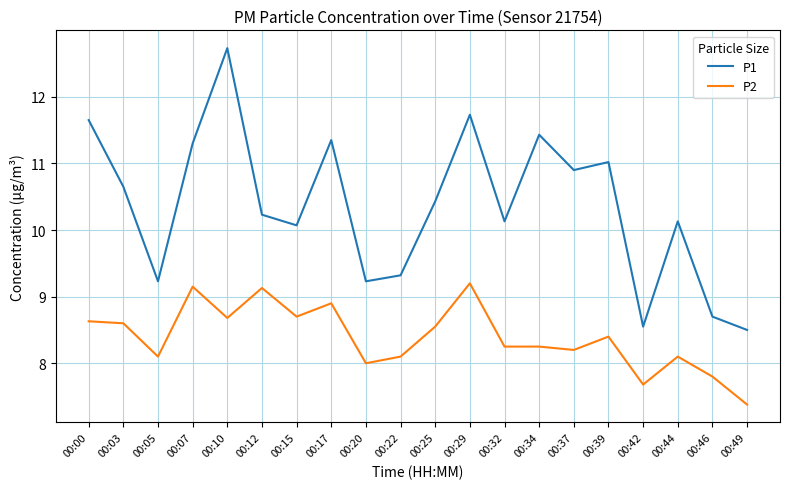

True or false: P1 has a value of 8.6 at 00:42.

True